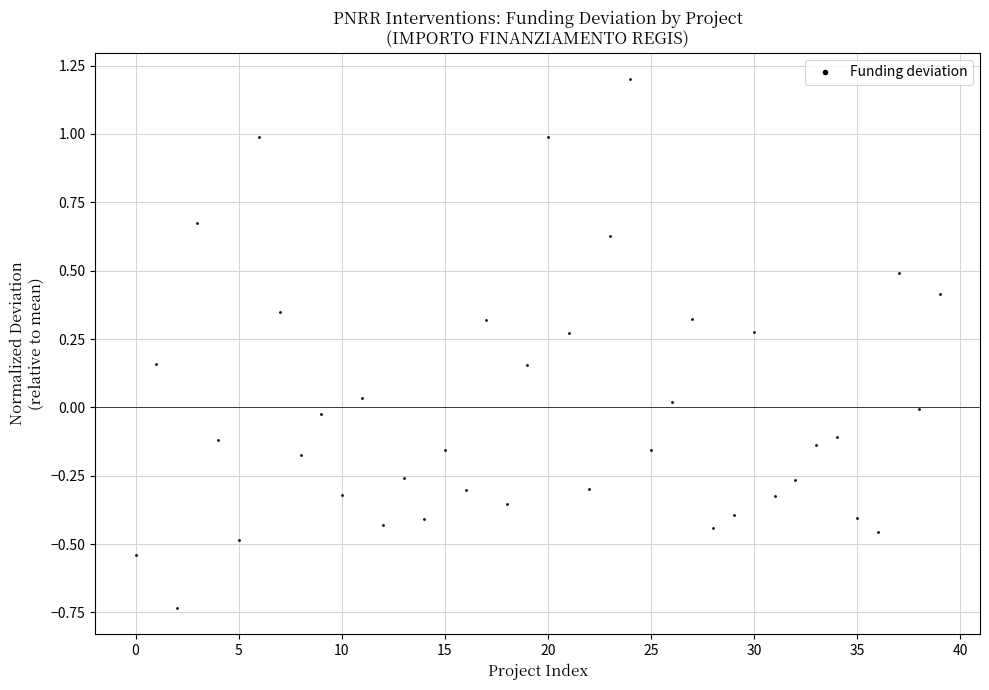

What is the range of Y values (max minus min)?

1.9